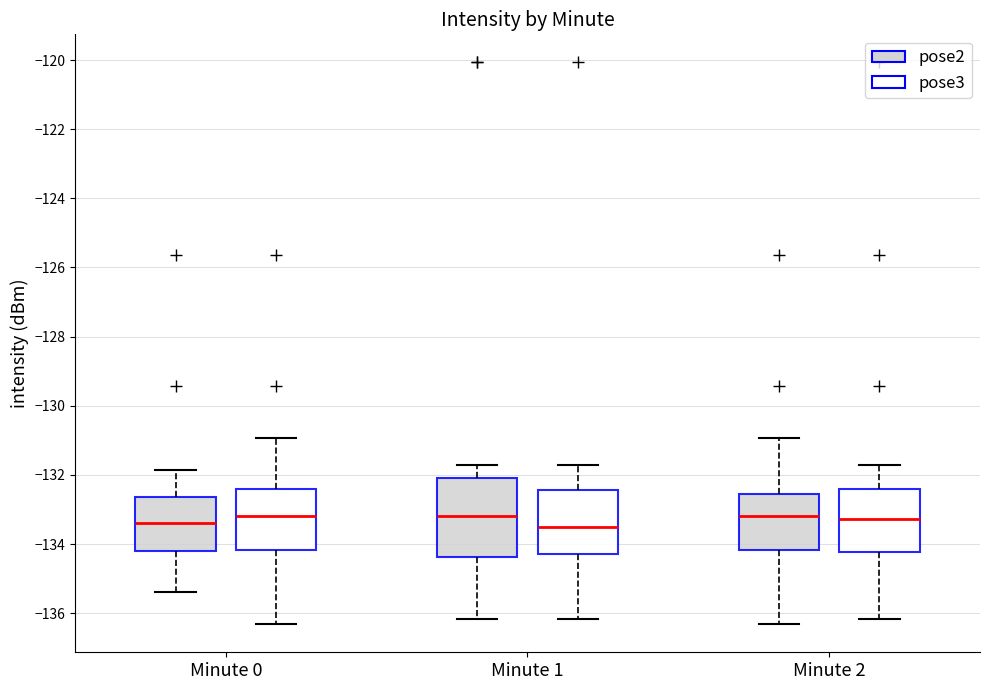

Where is the lower edge of the box for Minute 2 (pose3) on the y-axis? The values are not printed on the chart, so give them approximately, as read against the axis.

-134.2